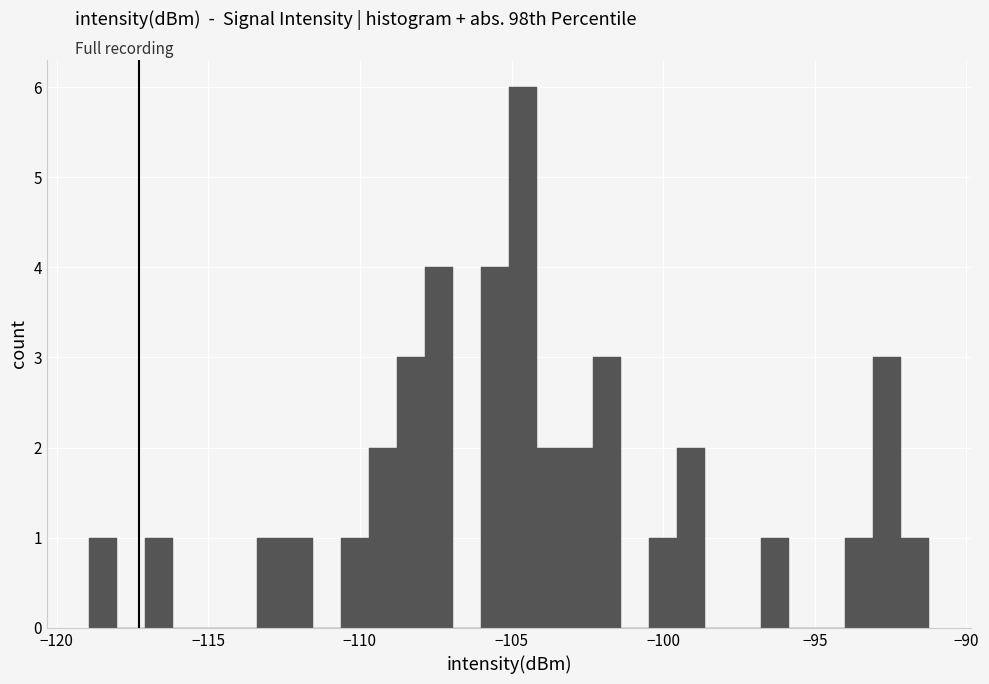

Around what value on the x-axis is the tallest bar? Give the approximate position of its centre, as read against the axis.

-104.5